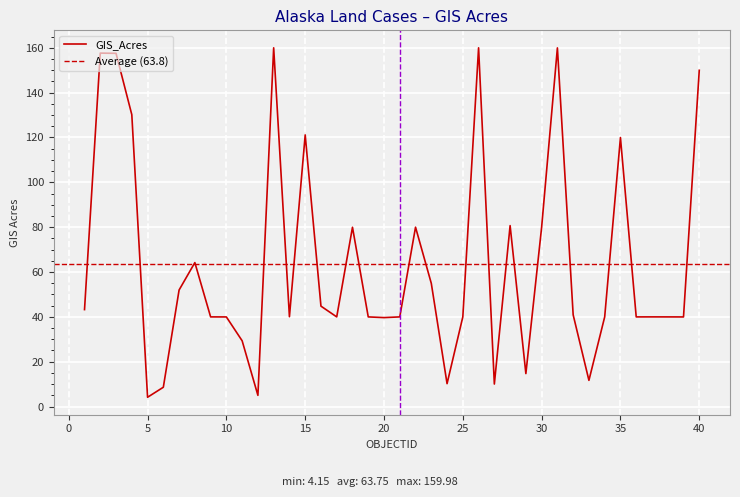

Which label corresponds to the smallest value in the chart?

5